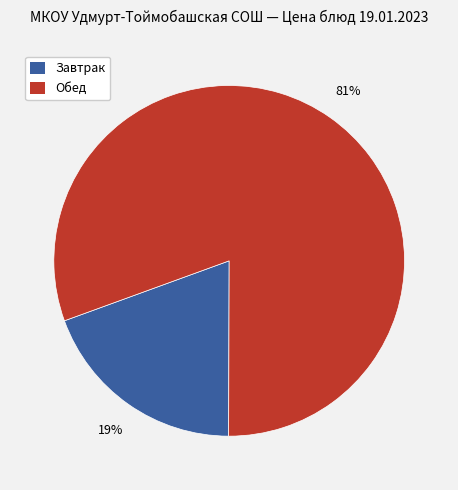

How many segments does this pie chart have?

2